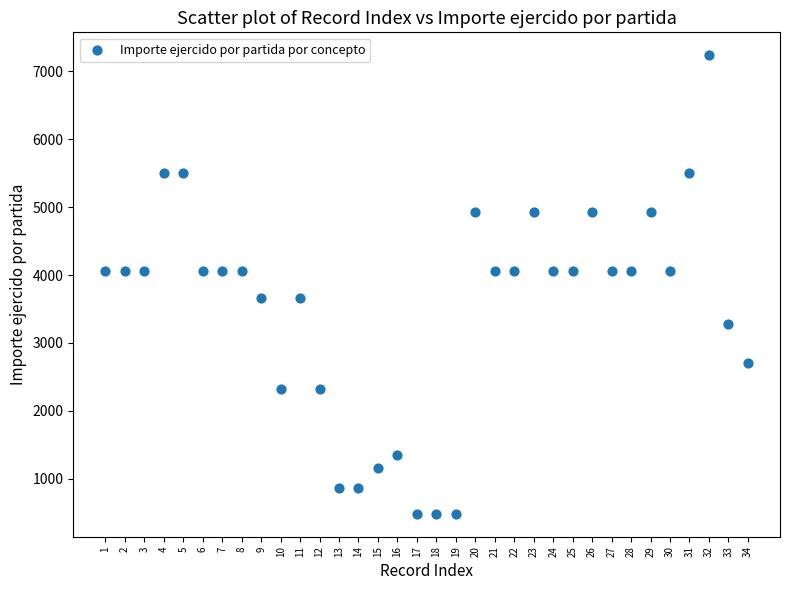

What is the range of X values (max minus min)?

33